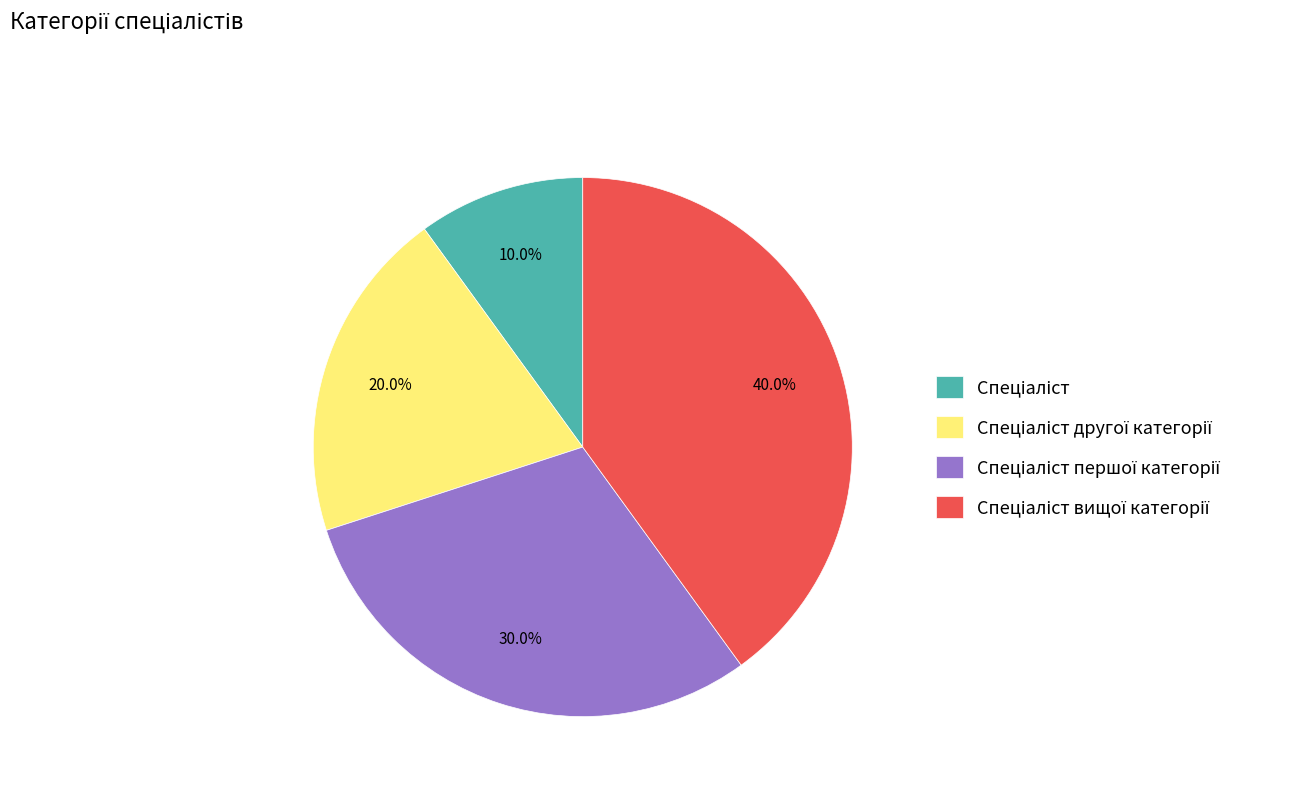

To the nearest percent, what is the average slice percentage?

25%